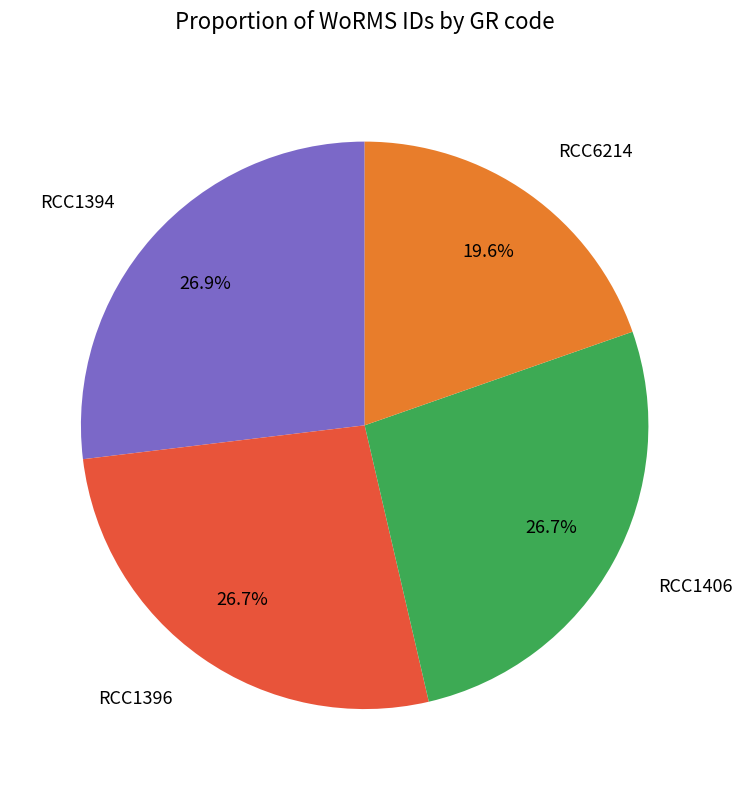

To the nearest percent, what is the difference between the largest and smallest slice percentages?

7%